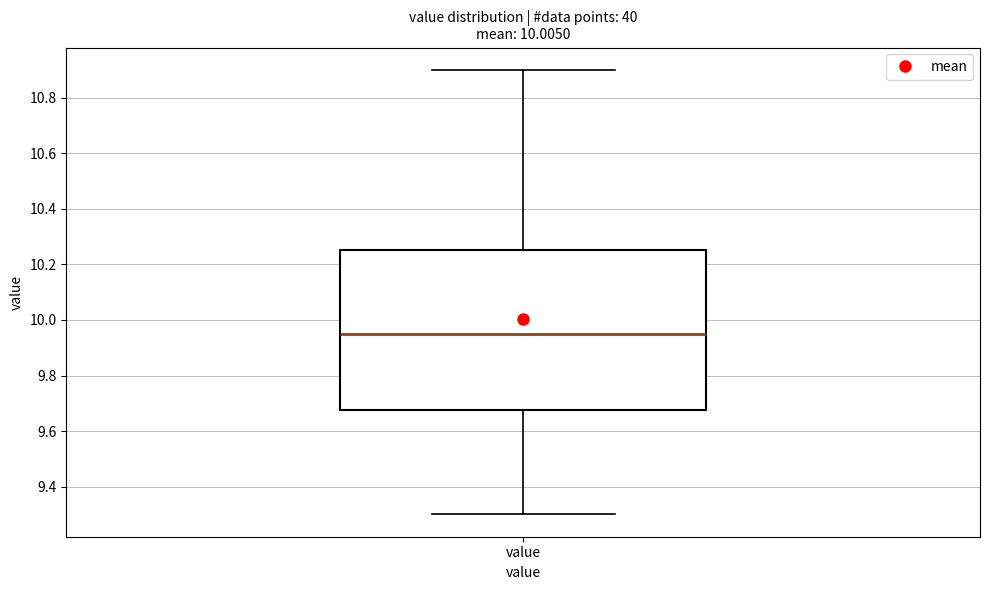

Transcribe this box plot: give where the median line is, the range the box spans, and where the two whiskers end, as read against the y-axis. The values are not printed on the chart, so give them approximately, as read against the axis.

median 9.96, box 9.68 to 10.26, whiskers 9.30 to 10.90